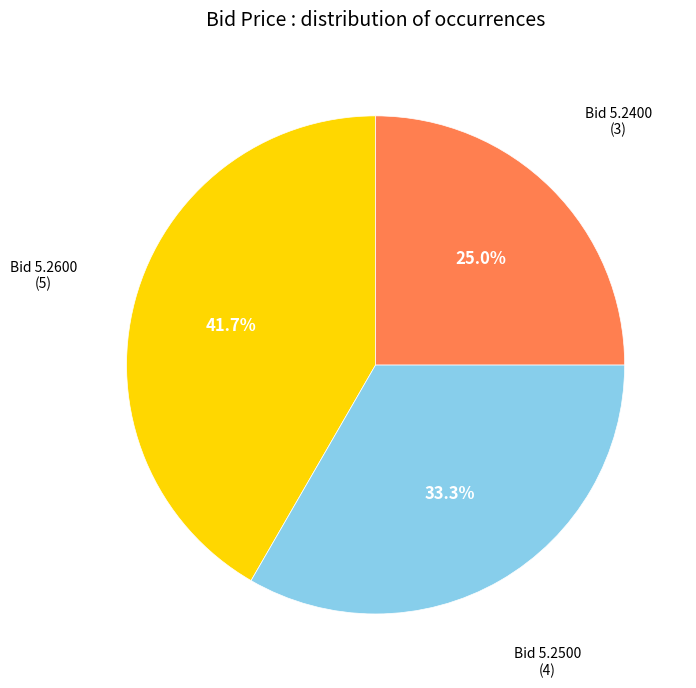

Does any single category account for the majority?

No